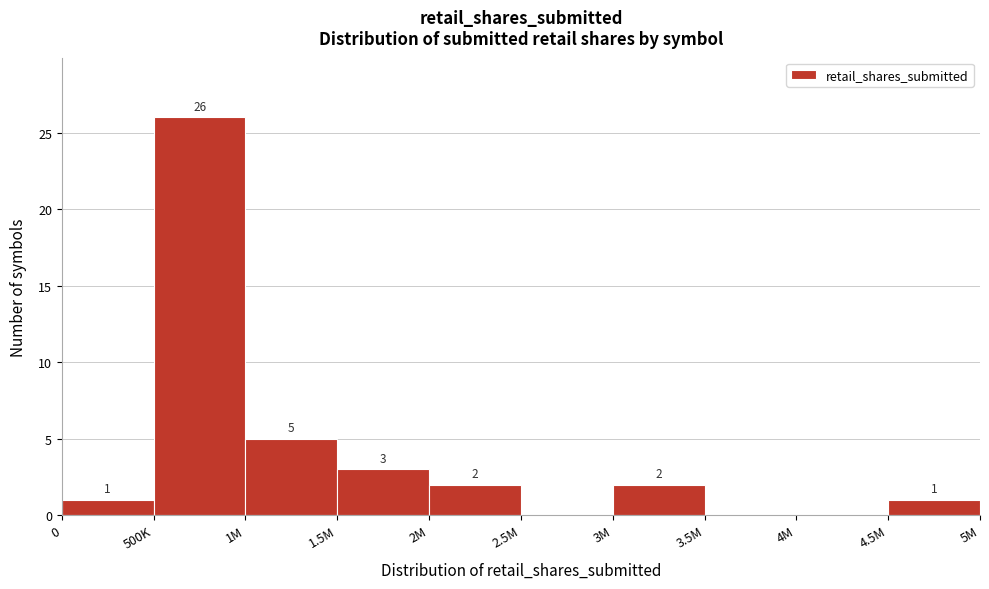

Reading left to right, what are all the values shown in this chart?

0=1	500K=26	1M=5	1.5M=3	2M=2	2.5M=0	3M=2	3.5M=0	4M=0	4.5M=1